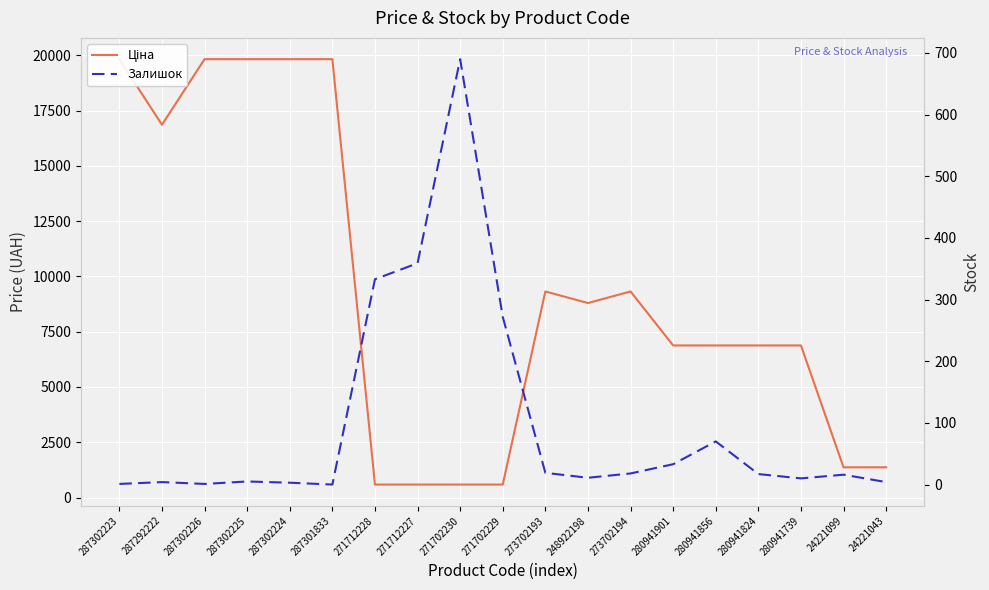

How many values in the Залишок series exceed 16?

9